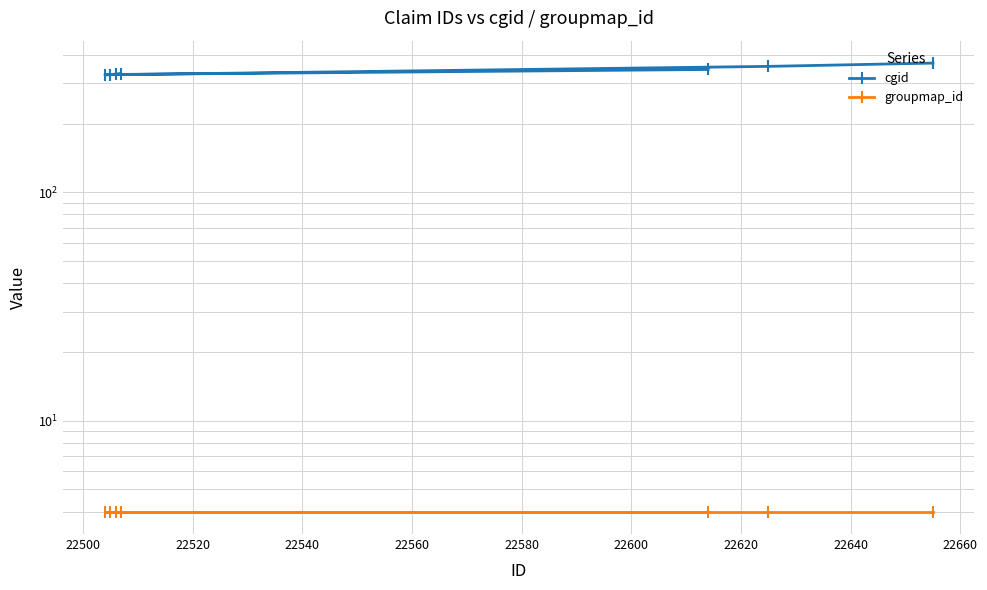

The value of groupmap_id at 22600 is 4. True or false?

True